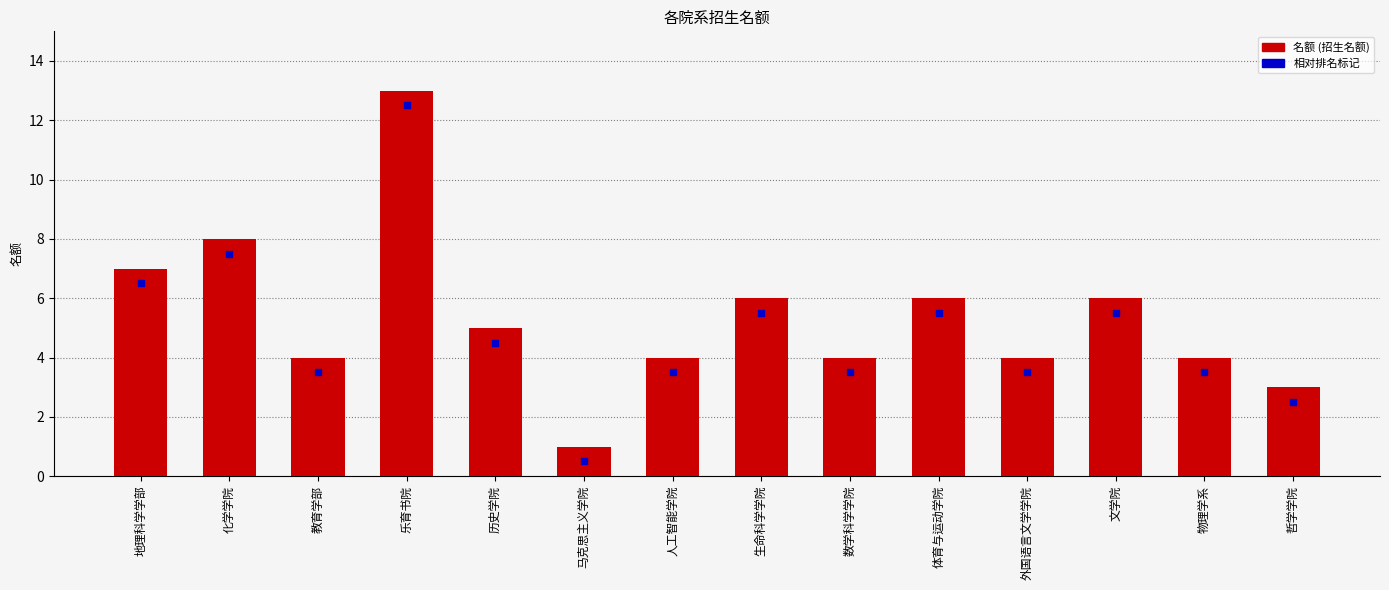

Between 哲学学院 and 历史学院, which is larger?

历史学院